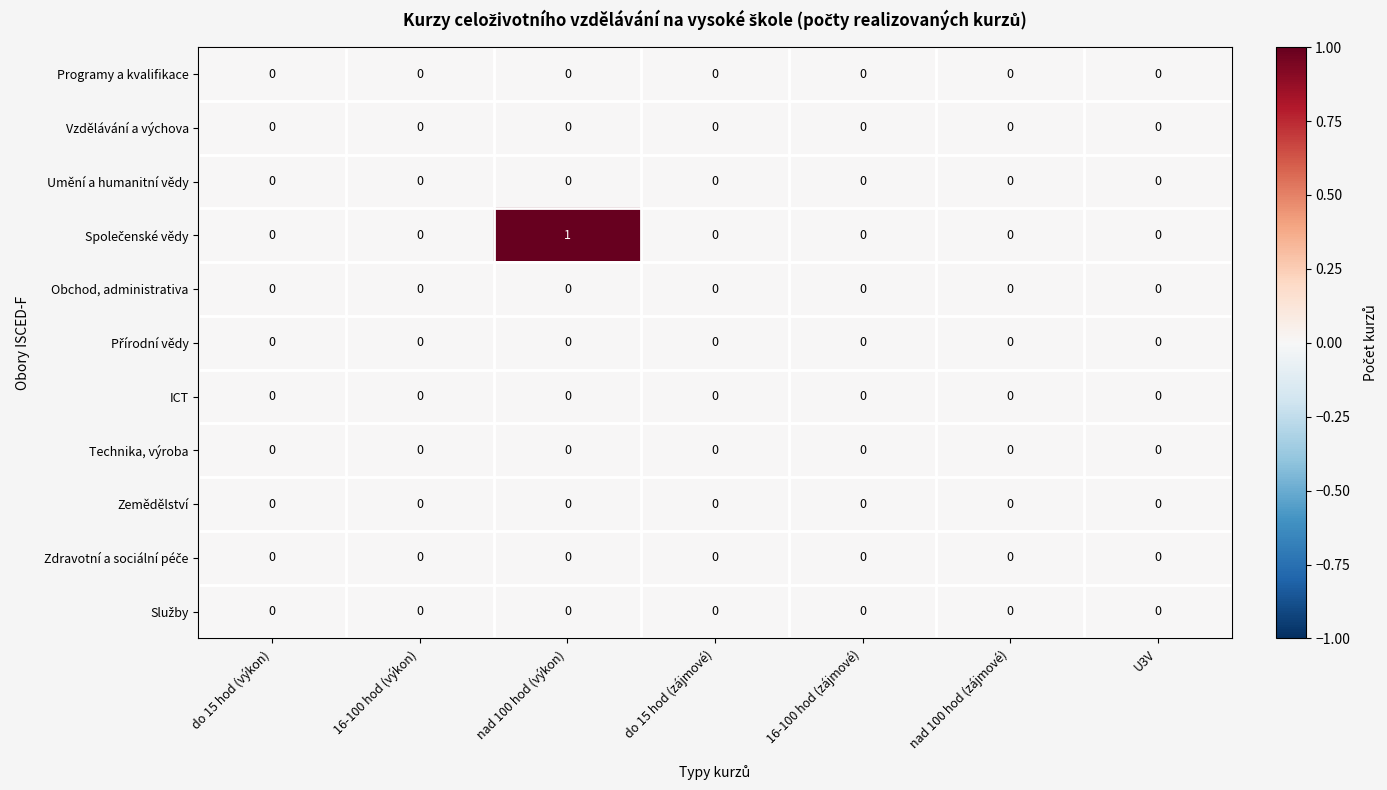

At which category is the sum across all series the highest?

nad 100 hod (výkon)